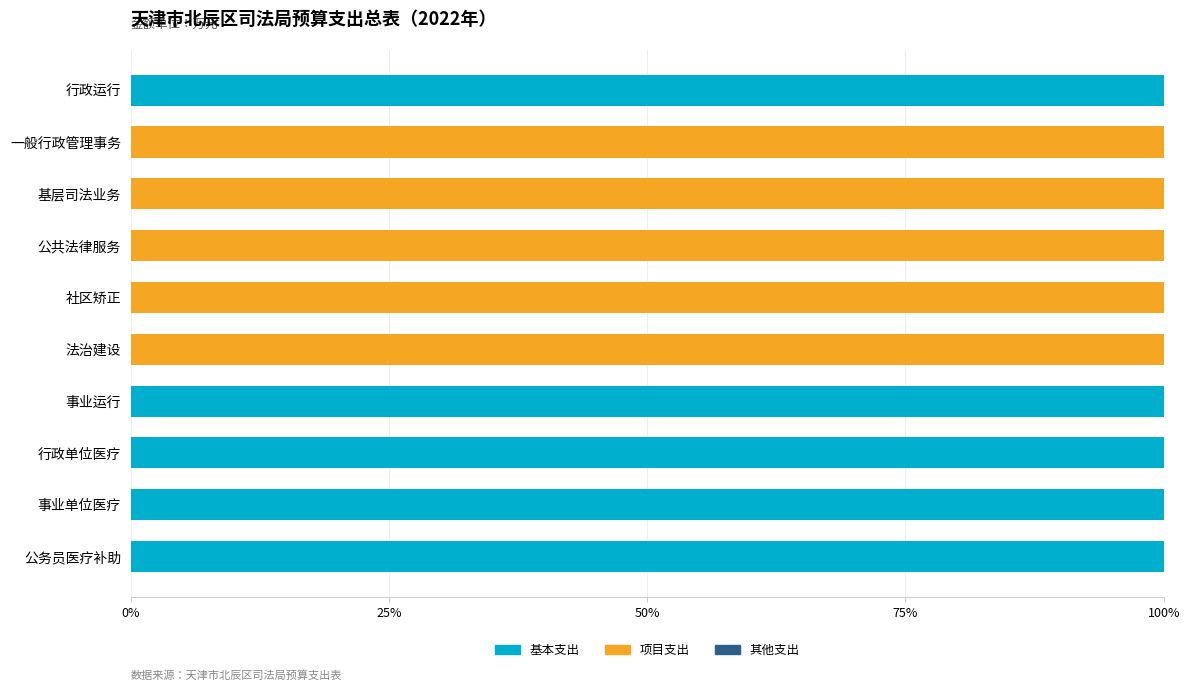

What is the sum of all 基本支出 values?

500